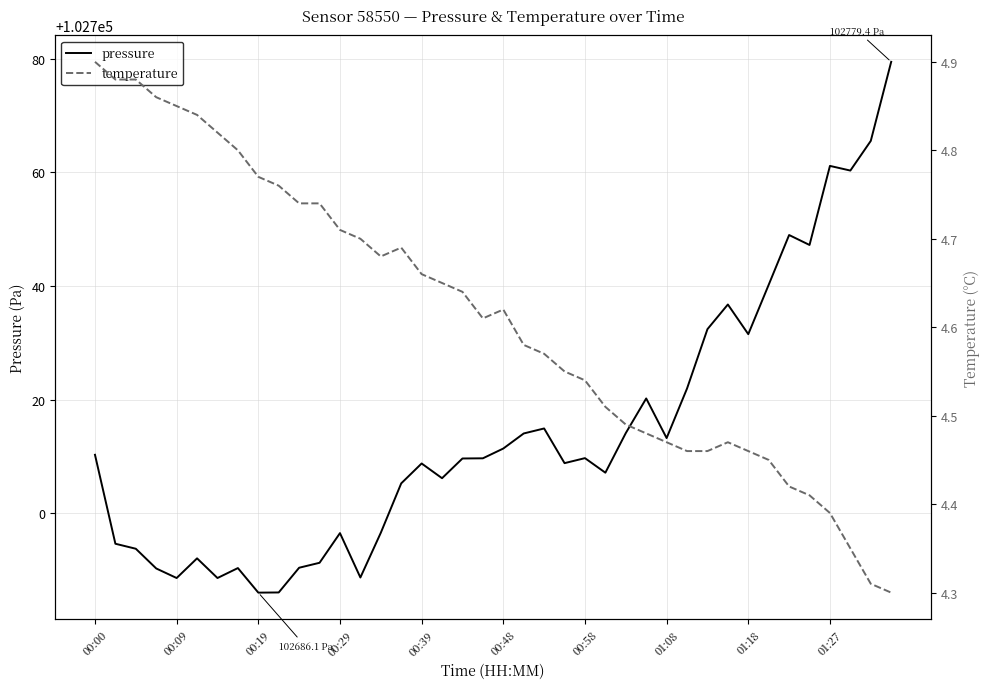

Rank the series by their average value, from lowest to highest.

temperature, pressure